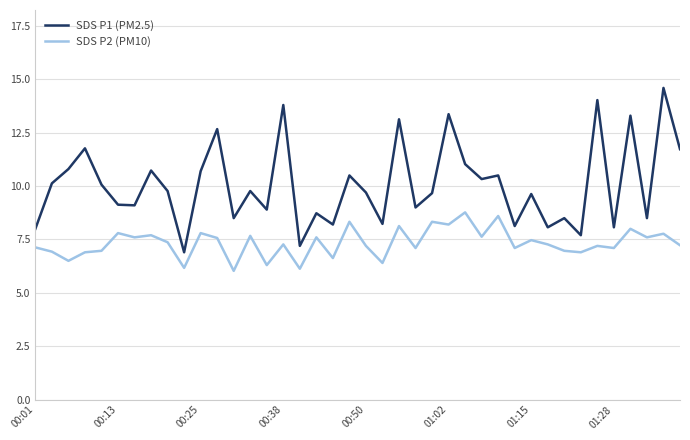

List the series in order of their peak value, lowest first.

SDS P2 (PM10), SDS P1 (PM2.5)